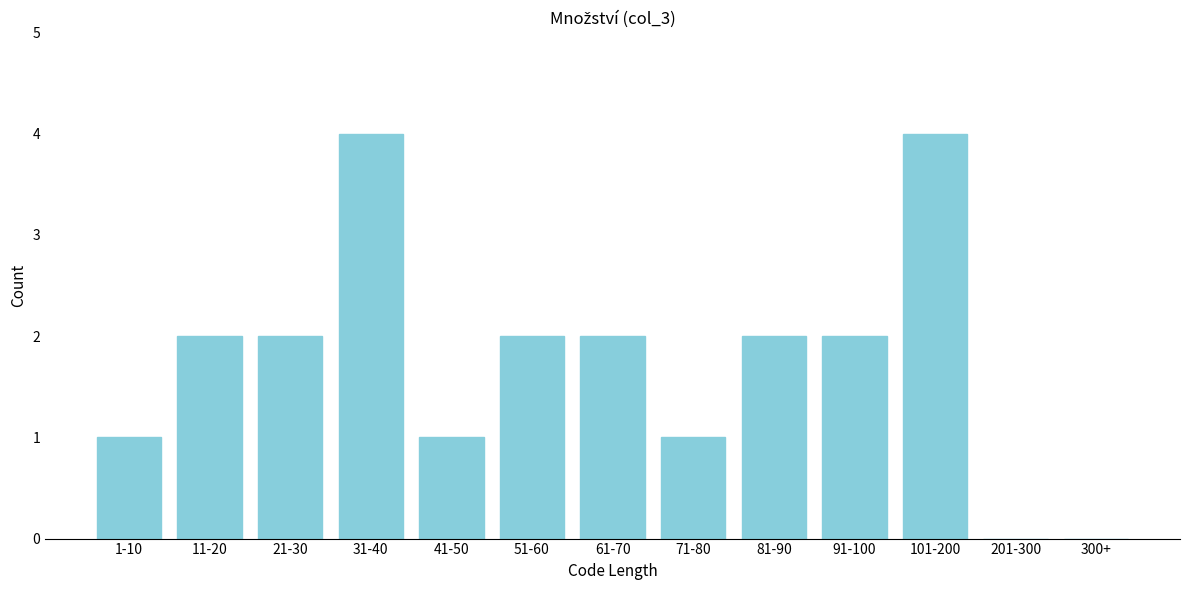

Reading left to right, list all the values displayed in this chart.

1-10=1	11-20=2	21-30=2	31-40=4	41-50=1	51-60=2	61-70=2	71-80=1	81-90=2	91-100=2	101-200=4	201-300=0	300+=0